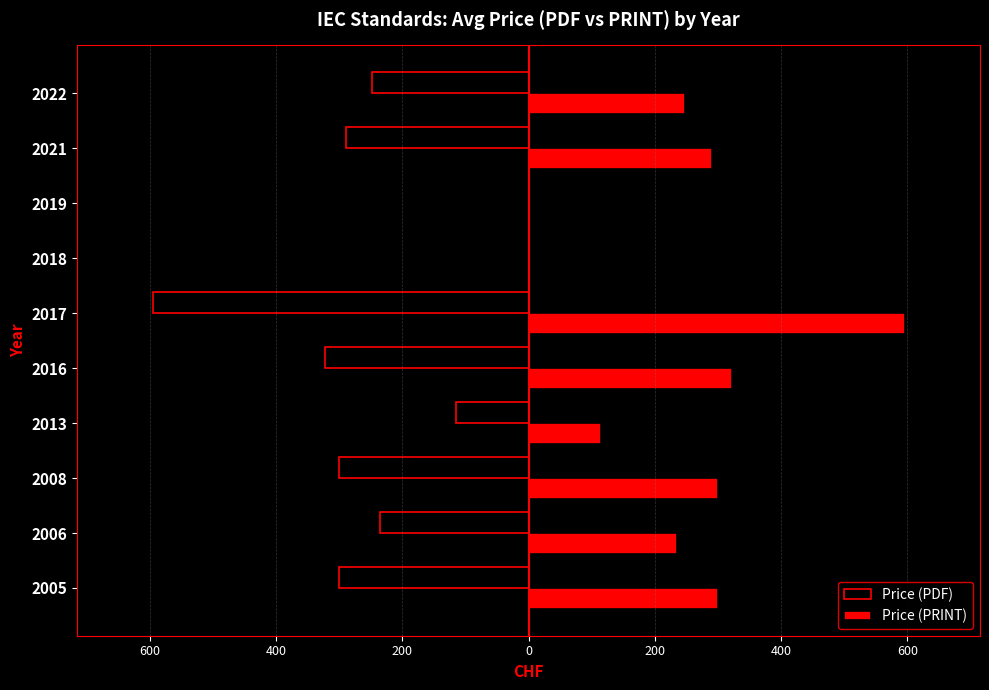

Reading right to left, extract all data points from this chart.

Price (PDF): -247.5	-290.0	0.0	0.0	-596.0	-322.0	-115.0	-300.0	-235.0	-300.0
Price (PRINT): 247.5	290.0	0.0	0.0	596.0	322.0	115.0	300.0	235.0	300.0